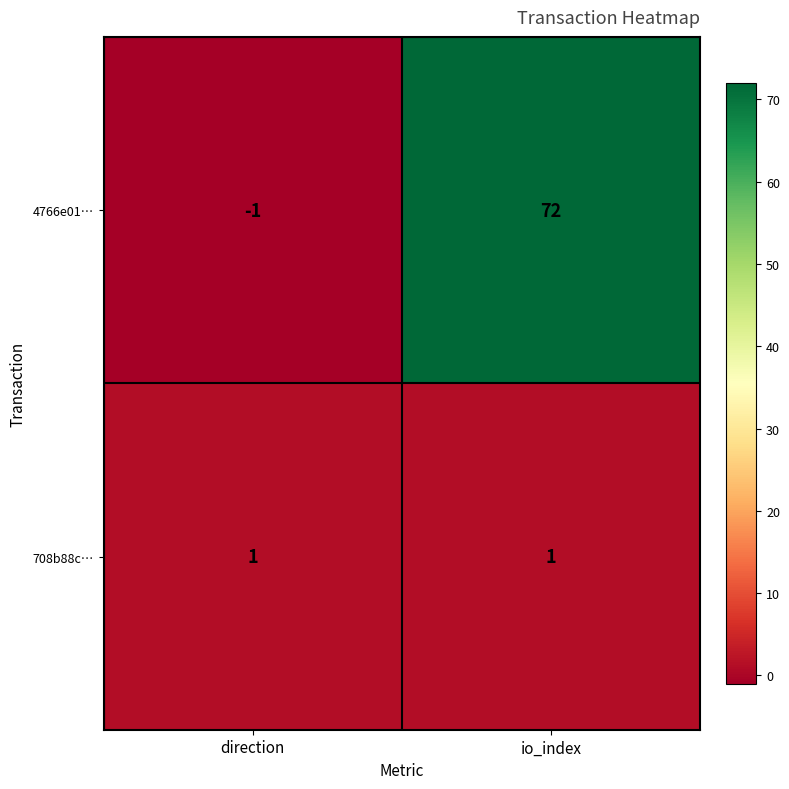

What is the greatest value displayed?

72